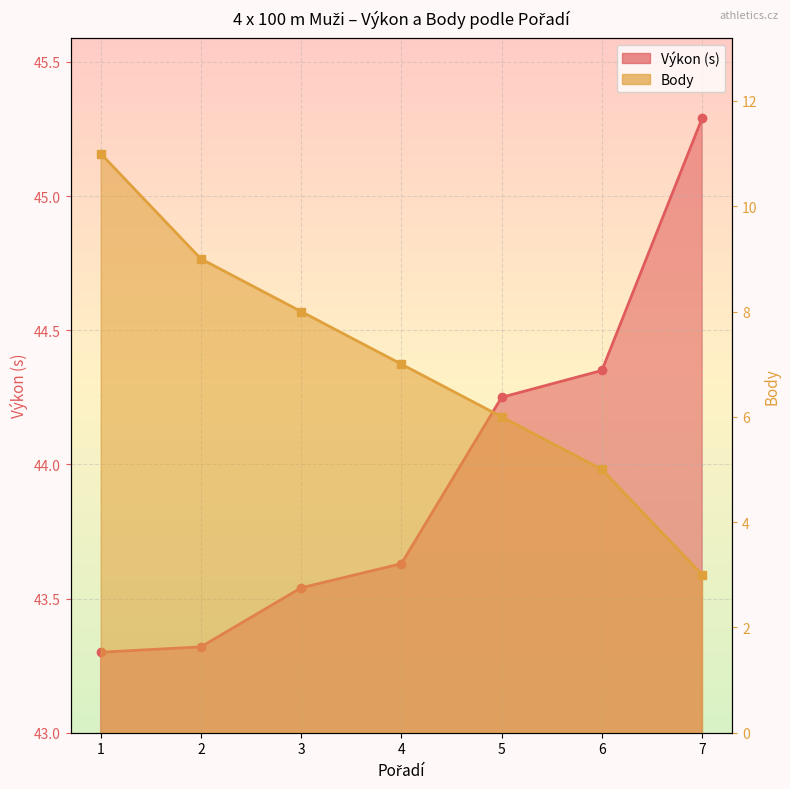

How many distinct data groups are displayed?

2